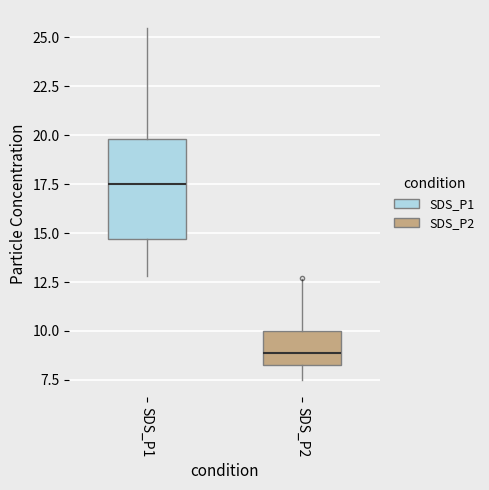

Which box is the tallest, from its lower edge to its upper edge?

SDS_P1